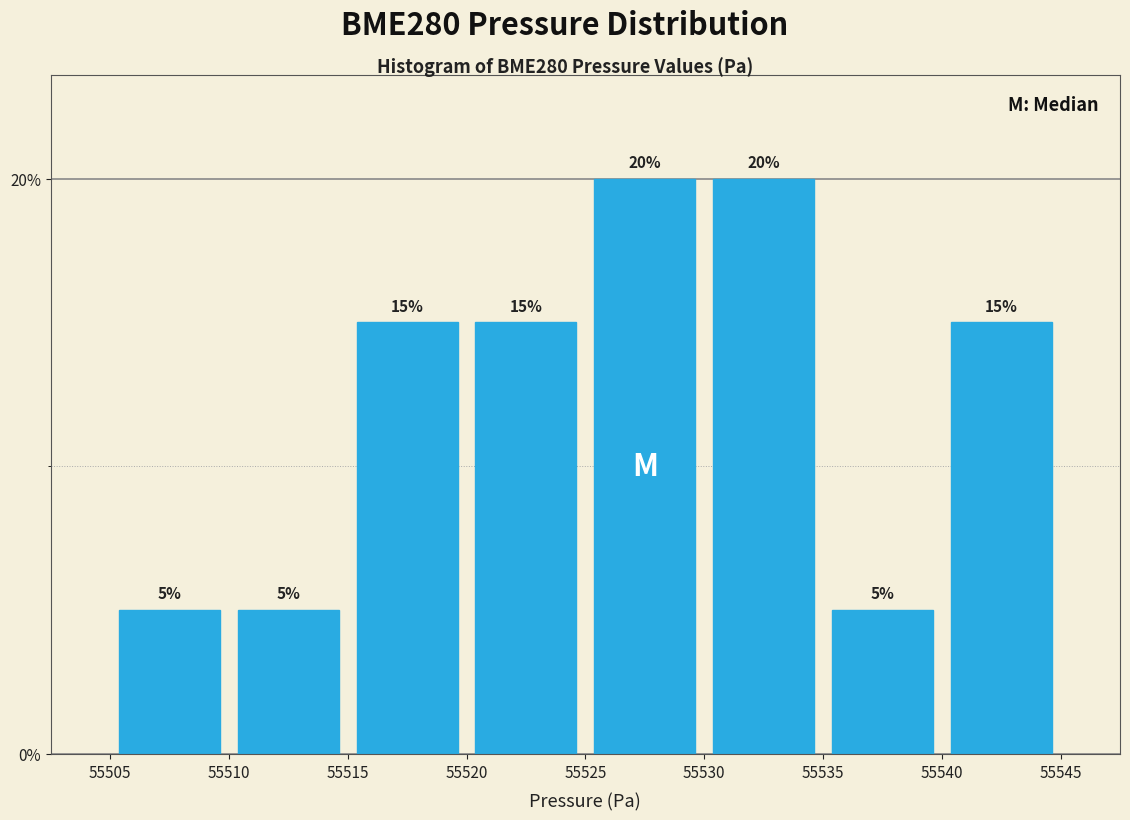

Reading left to right, list every bar in this chart as the range it spans on the x-axis followed by its height.

55505 to 55510: 5
55510 to 55515: 5
55515 to 55520: 15
55520 to 55525: 15
55525 to 55530: 20
55530 to 55535: 20
55535 to 55540: 5
55540 to 55545: 15